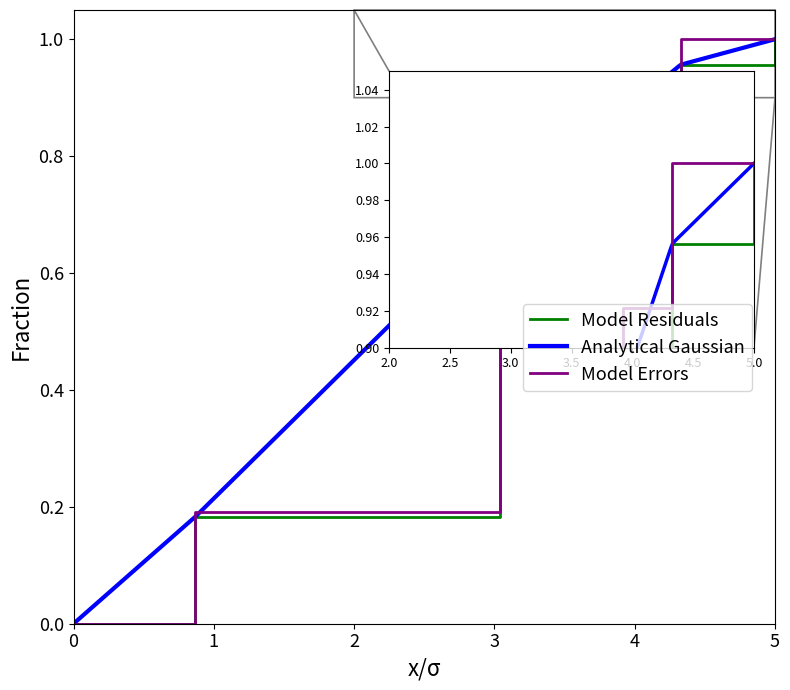

True or false: there are more than 0 points higher than both neighbors.

False